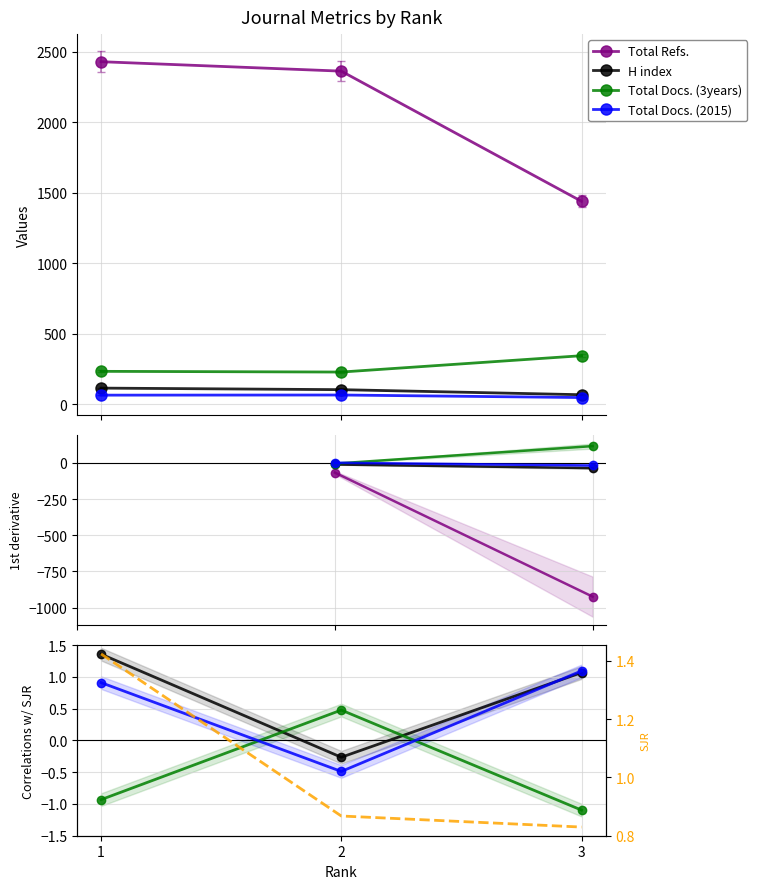

Which has a higher value, 3 or 1?

1